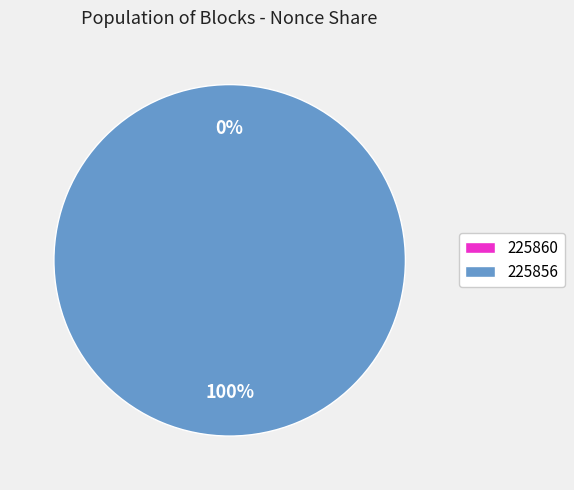

What is the change in value from 225860 to 225856?

+6726